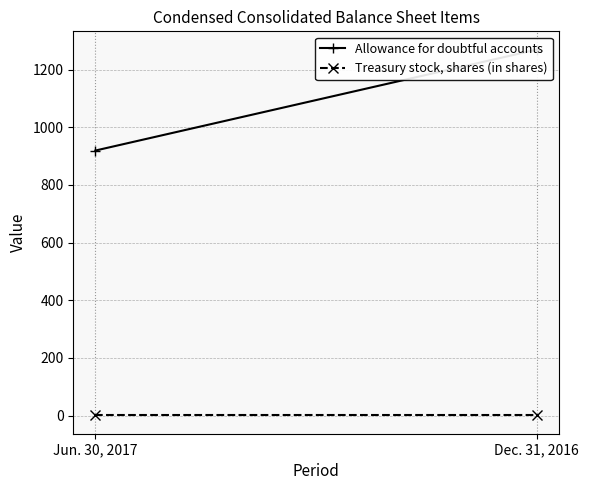

What is the spread (max minus min) of values at Dec. 31, 2016?

1268.5